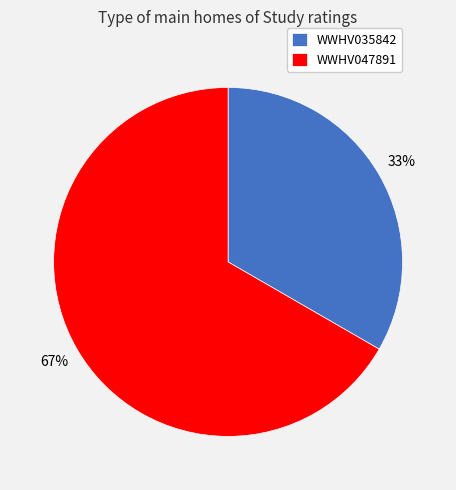

Count the number of slices in the pie.

2